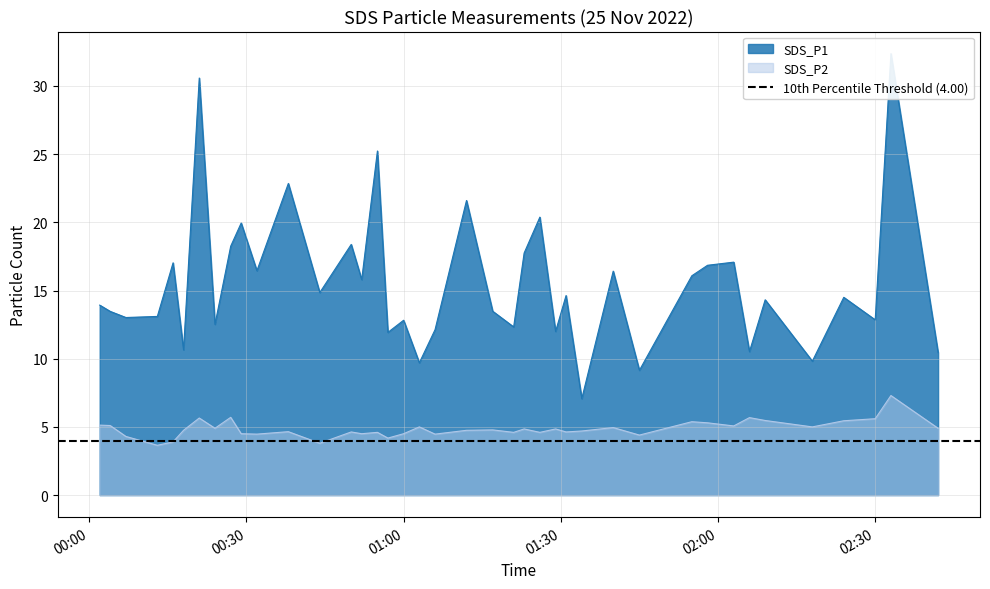

List the series in order of their overall mean, highest first.

SDS_P1, SDS_P2